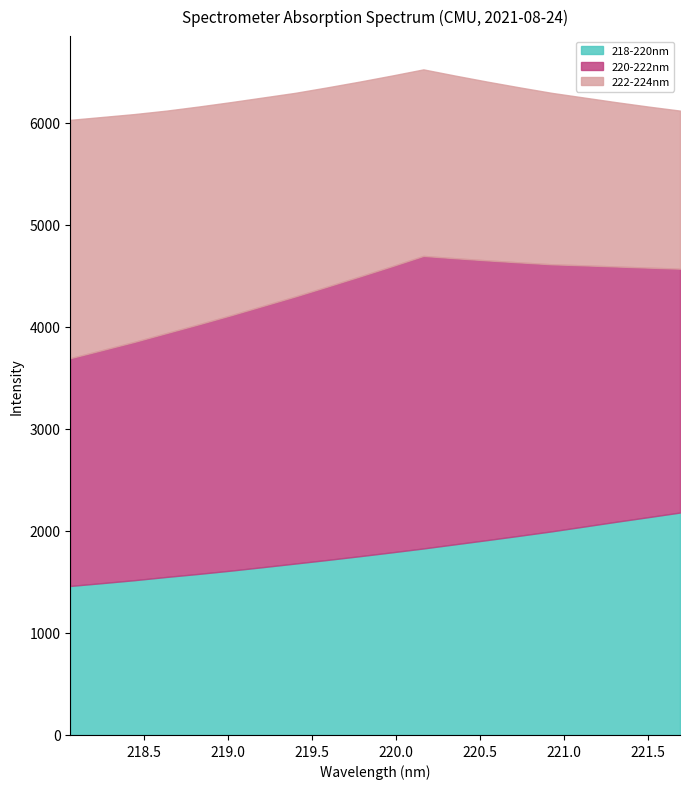

Where is 222-224nm nearest to the value 1942?

219.589